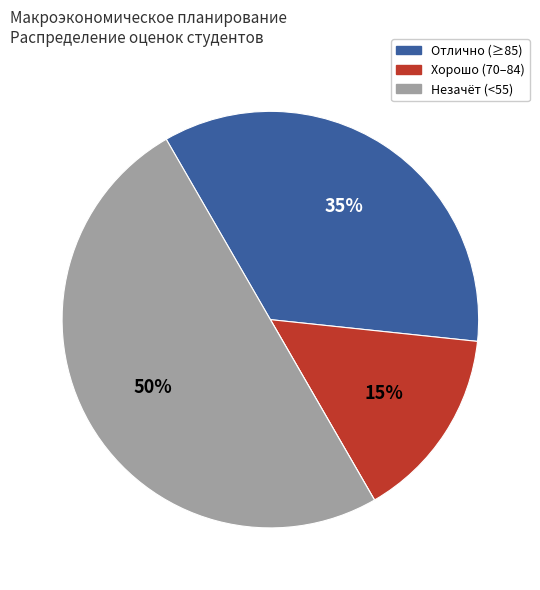

To the nearest percent, what is the average slice percentage?

25%